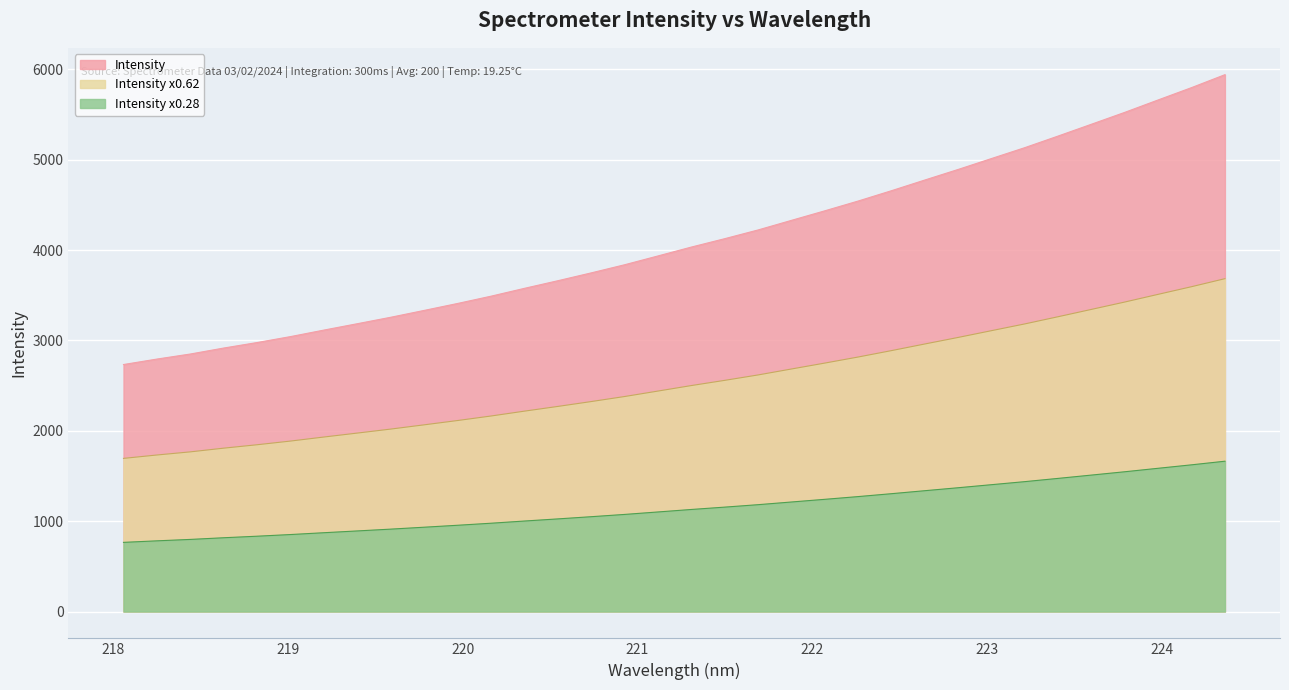

Does the chart display data point markers on the line(s)?

No